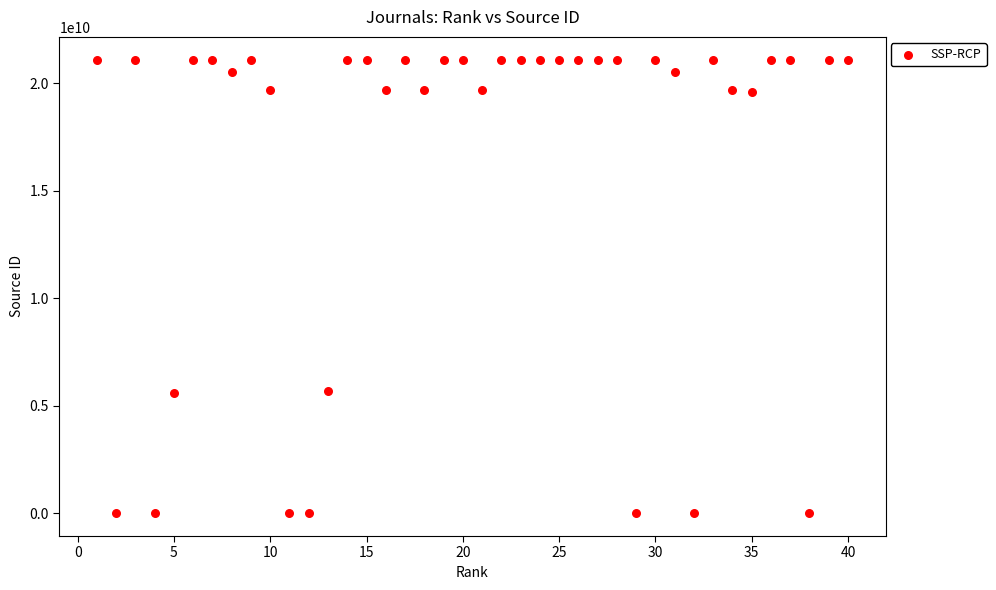

What is the range of X values (max minus min)?

39